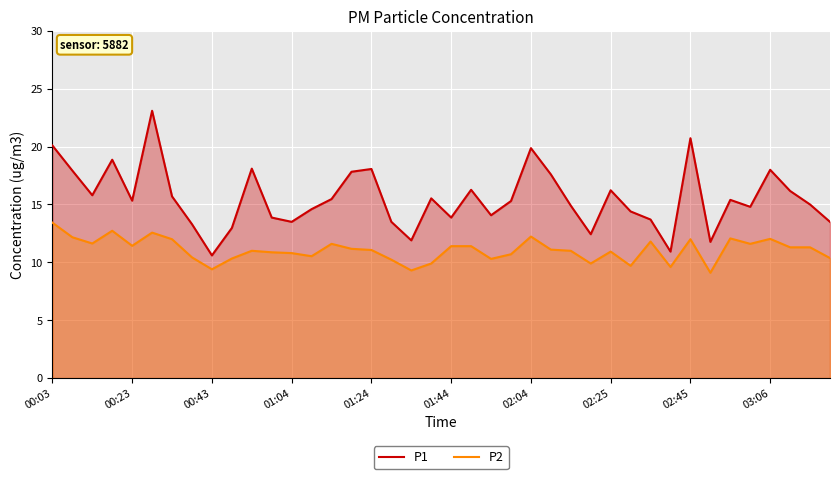

How many lines are shown in the chart?

2